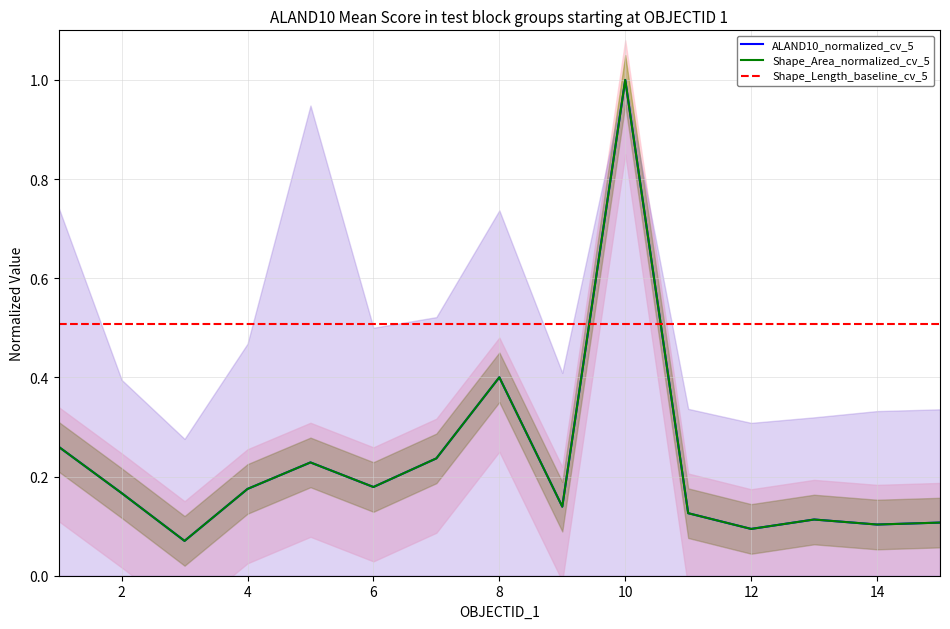

What is the difference between the maximum and minimum values in the Shape_Area series?

0.9